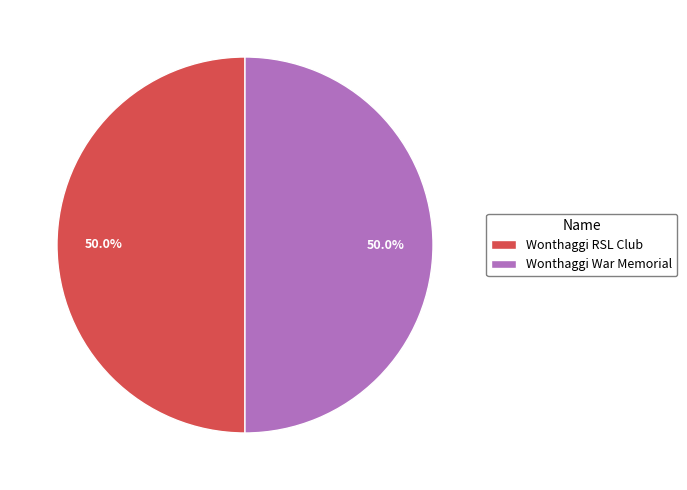

Is the sum of Wonthaggi RSL Club and Wonthaggi War Memorial greater than half?

Yes